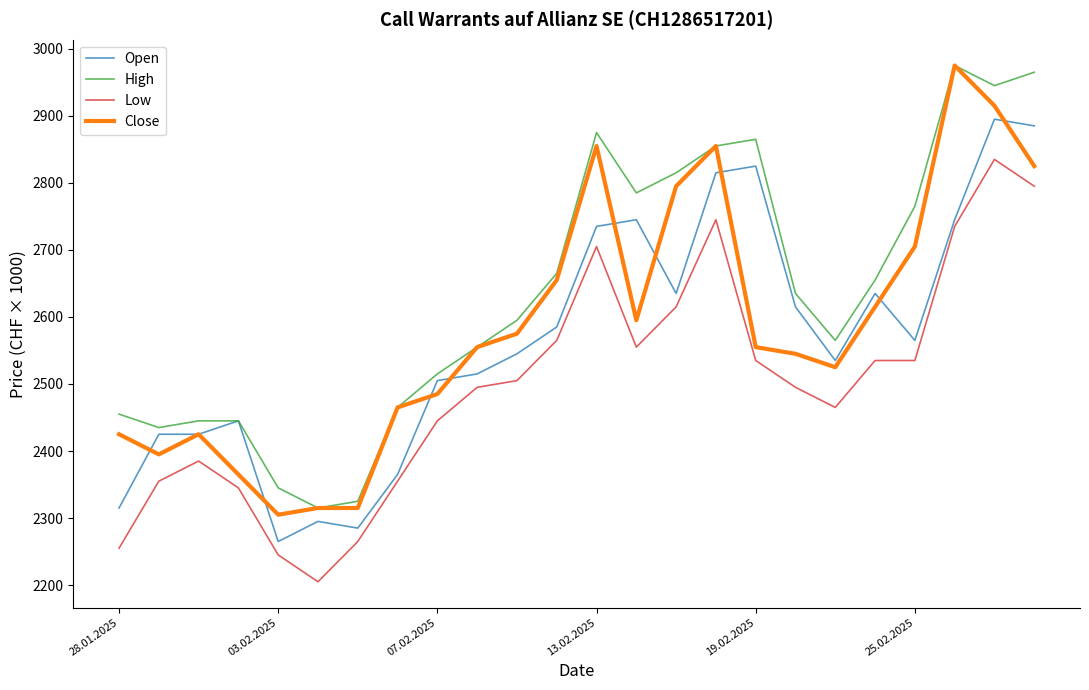

True or false: High has more than 2 interior local peaks.

True